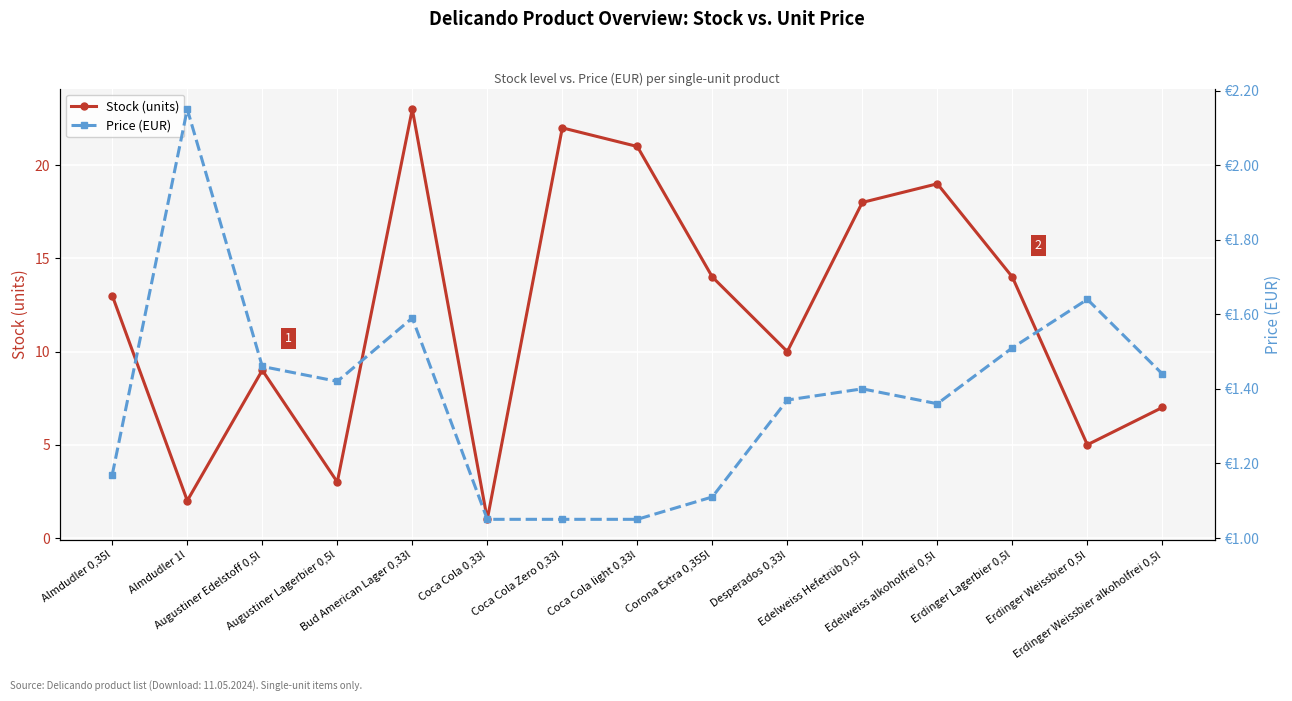

What is the value of the Price (EUR) point at the 1st from the left?

1.2